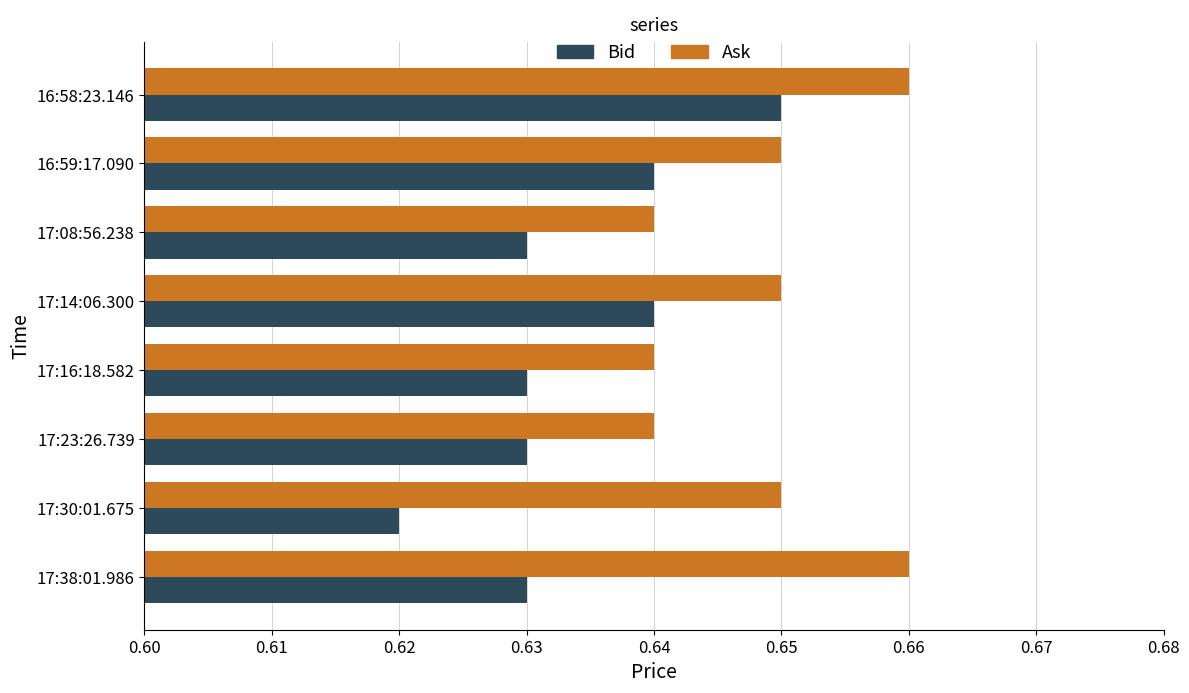

True or false: Ask has a value of 0.2 at 17:30:01.675.

False